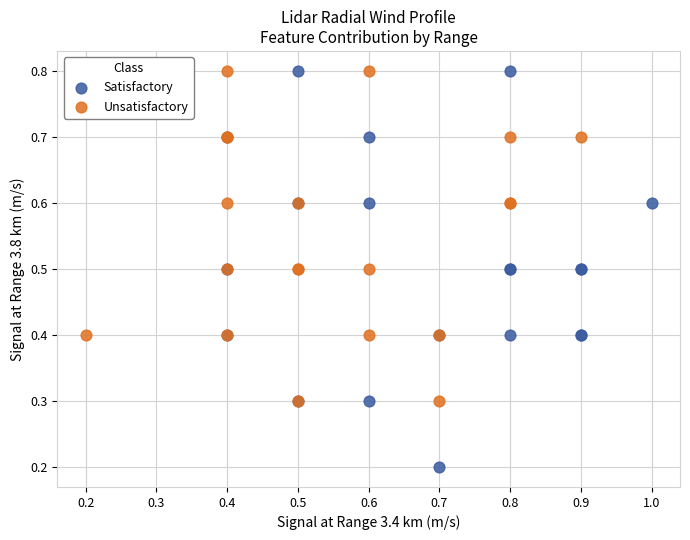

Which series contains the lowest Y value?

Satisfactory